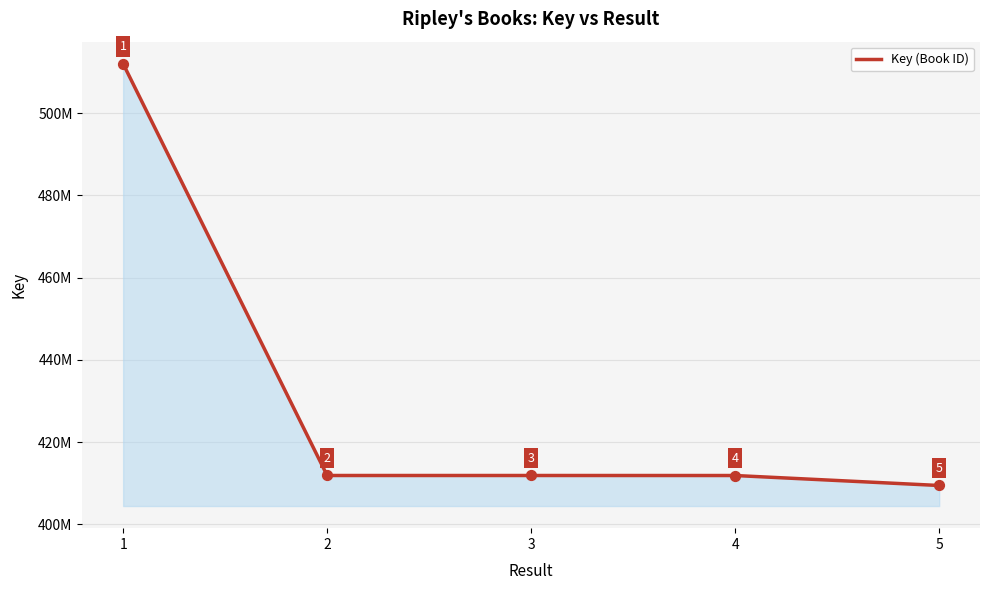

Is this an area chart (filled region under the line)?

Yes